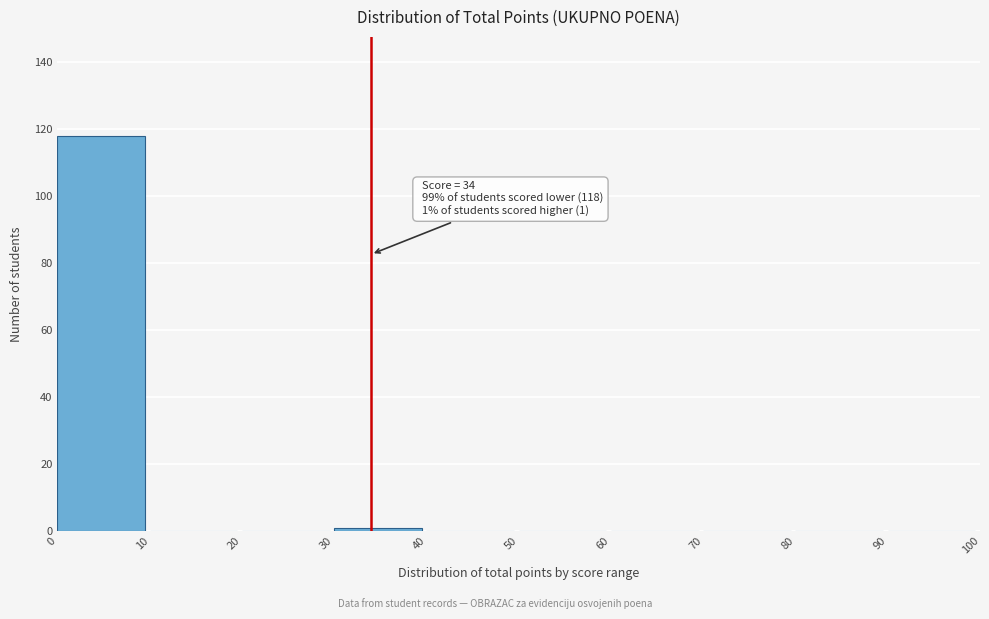

Which range on the x-axis has the tallest bar?

0 to 10